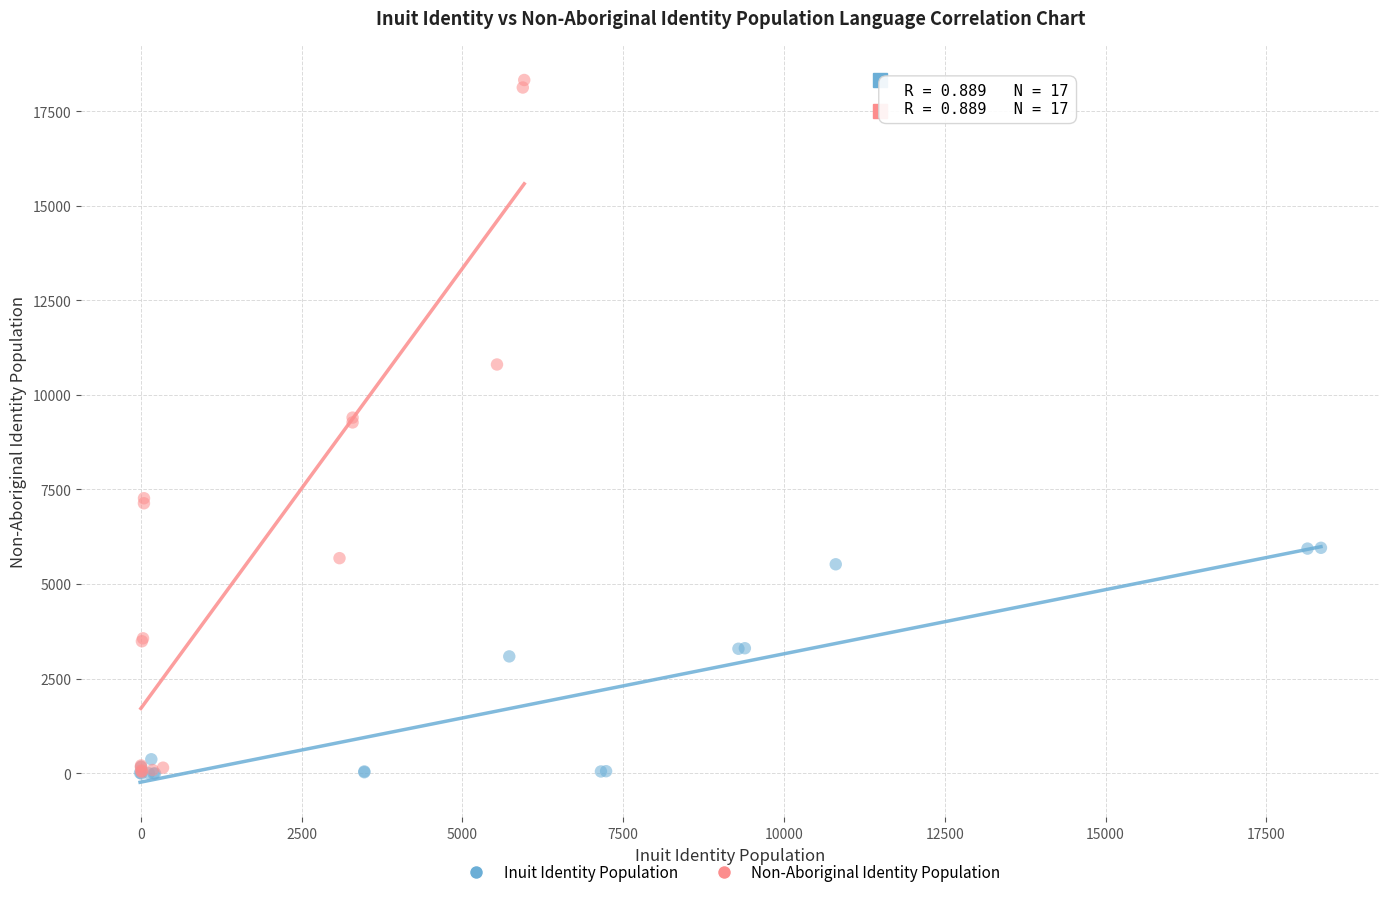

Which series reaches the maximum Y coordinate?

Non-Aboriginal Identity Population